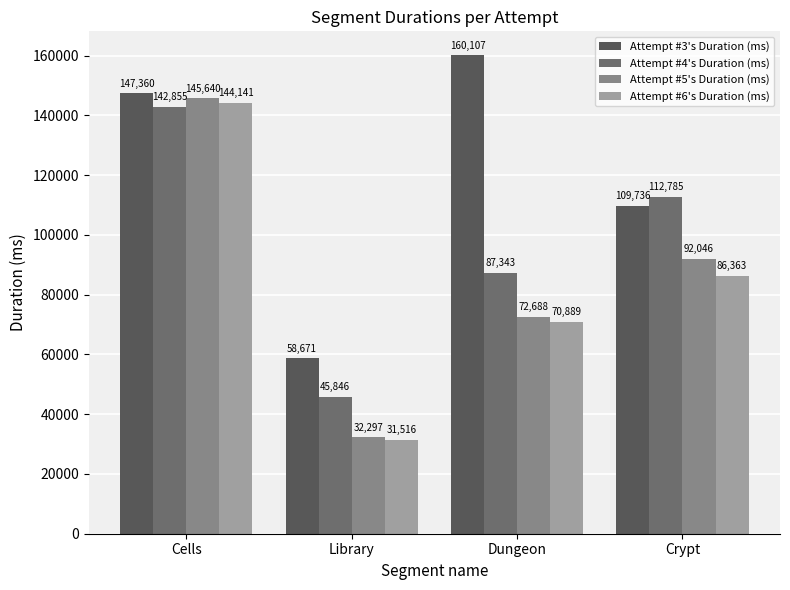

What position from the left is Crypt?

4